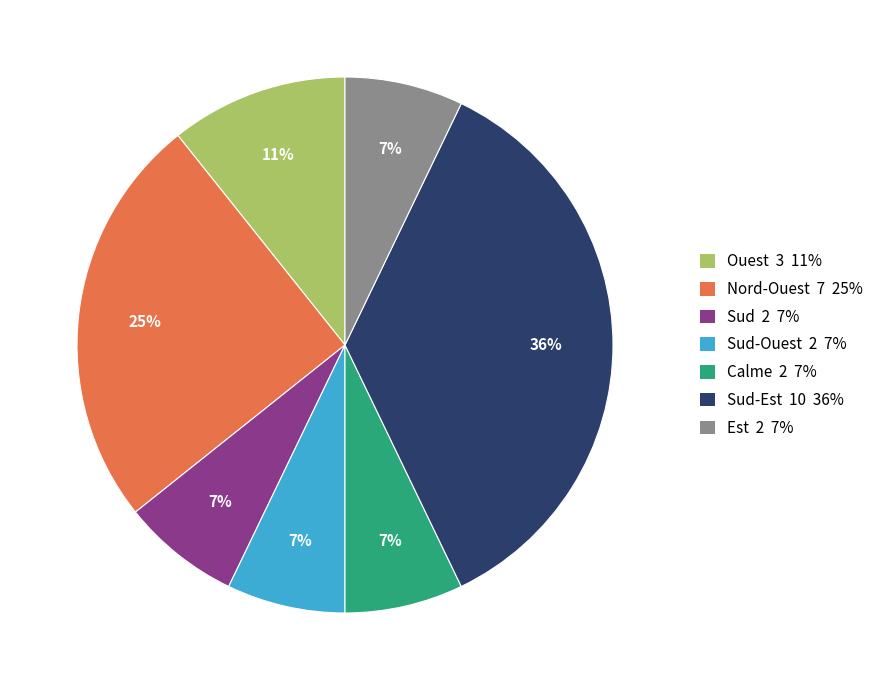

Is there any slice that represents more than half of the pie?

No